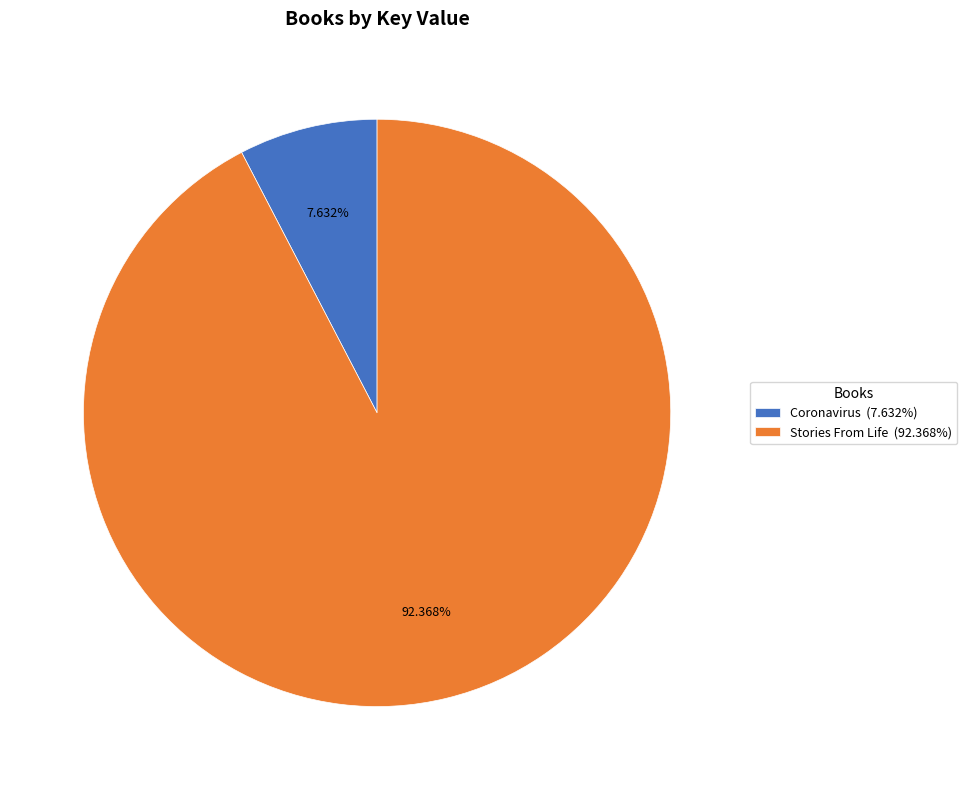

Rank the categories by value from highest to lowest.

Stories From Life, Coronavirus